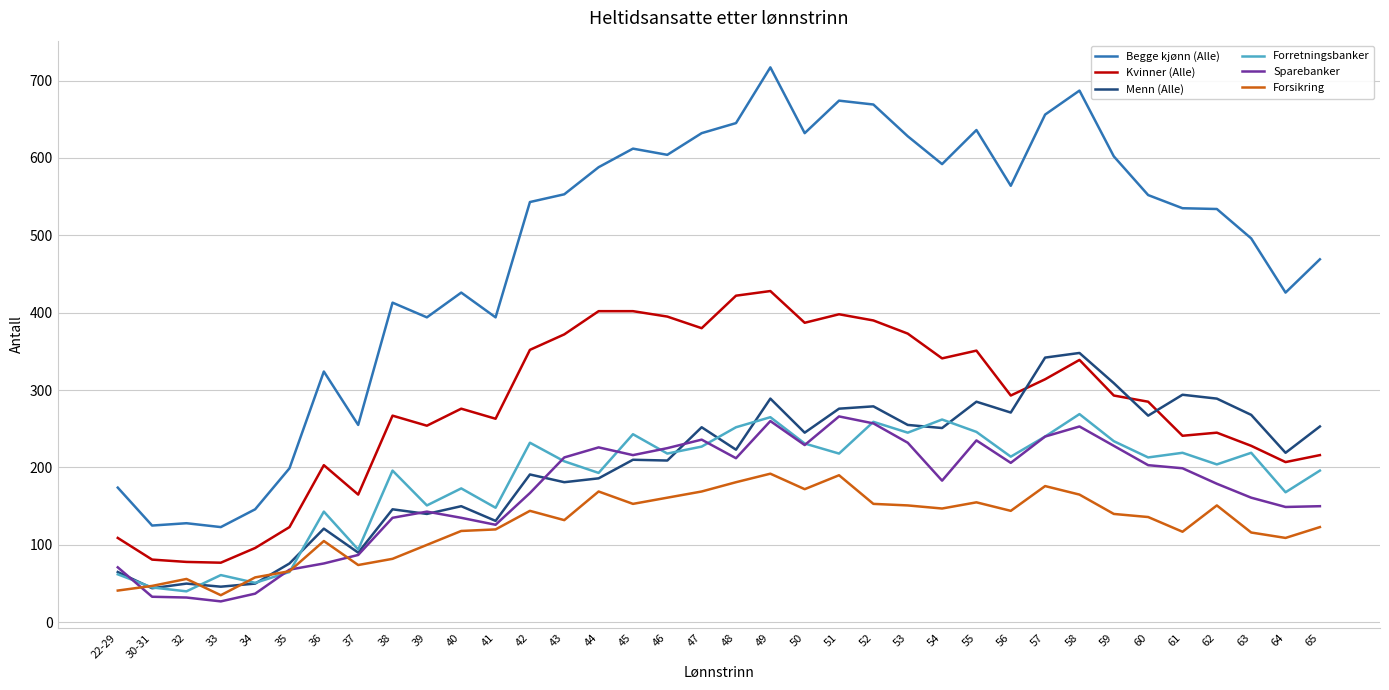

After their last crossing, which series has the higher values: Sparebanker or Forsikring?

Sparebanker